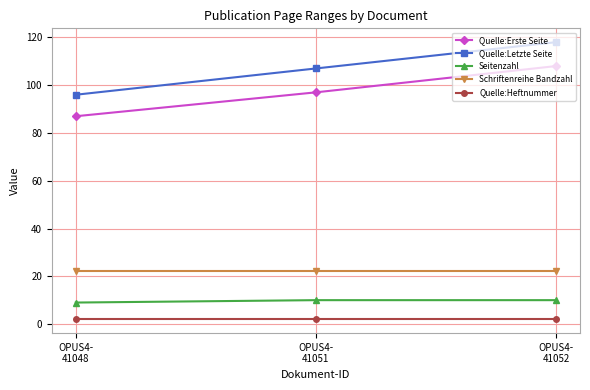

Reading right to left, what are all the values shown in this chart?

Quelle:Erste Seite: 108	97	87
Quelle:Letzte Seite: 118	107	96
Seitenzahl: 10	10	9
Schriftenreihe Bandzahl: 22	22	22
Quelle:Heftnummer: 2	2	2